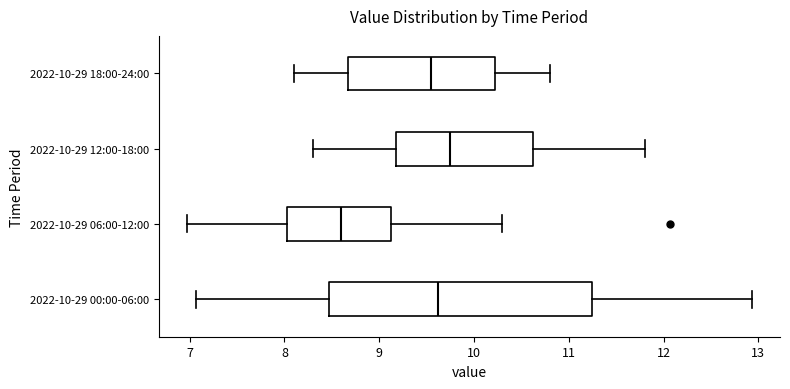

Reading bottom to top, transcribe this box plot: for each box, give where its median line is, the range the box spans, and where its two whiskers end, as read against the x-axis. The values are not printed on the chart, so give them approximately, as read against the axis.

2022-10-29 00:00-06:00: median 9.6, box 8.5 to 11.2, whiskers 7.1 to 12.9
2022-10-29 06:00-12:00: median 8.6, box 8.0 to 9.1, whiskers 7.0 to 10.3
2022-10-29 12:00-18:00: median 9.8, box 9.2 to 10.6, whiskers 8.3 to 11.8
2022-10-29 18:00-24:00: median 9.6, box 8.7 to 10.2, whiskers 8.1 to 10.8